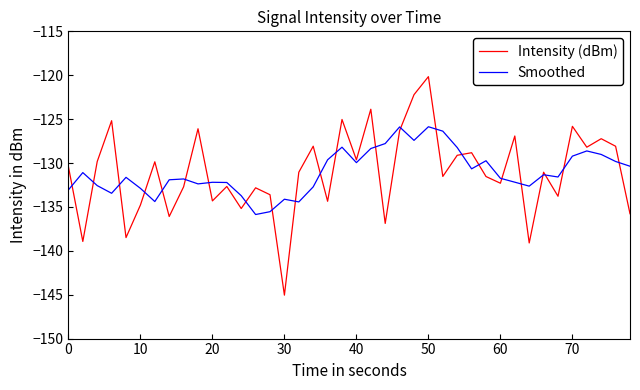

What is the minimum value shown in the chart?

-145.1